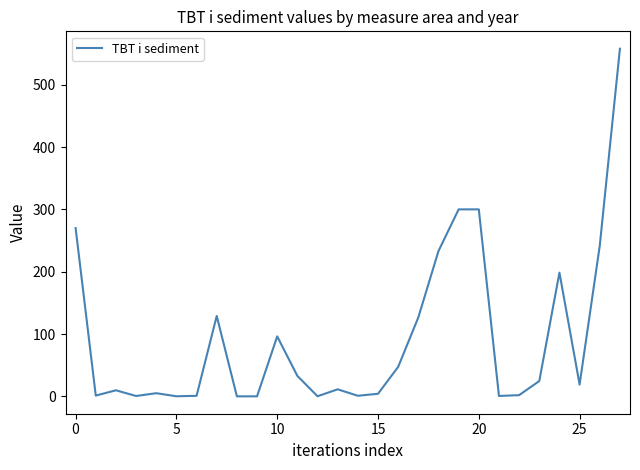

What is the sum of all values?

2616.6